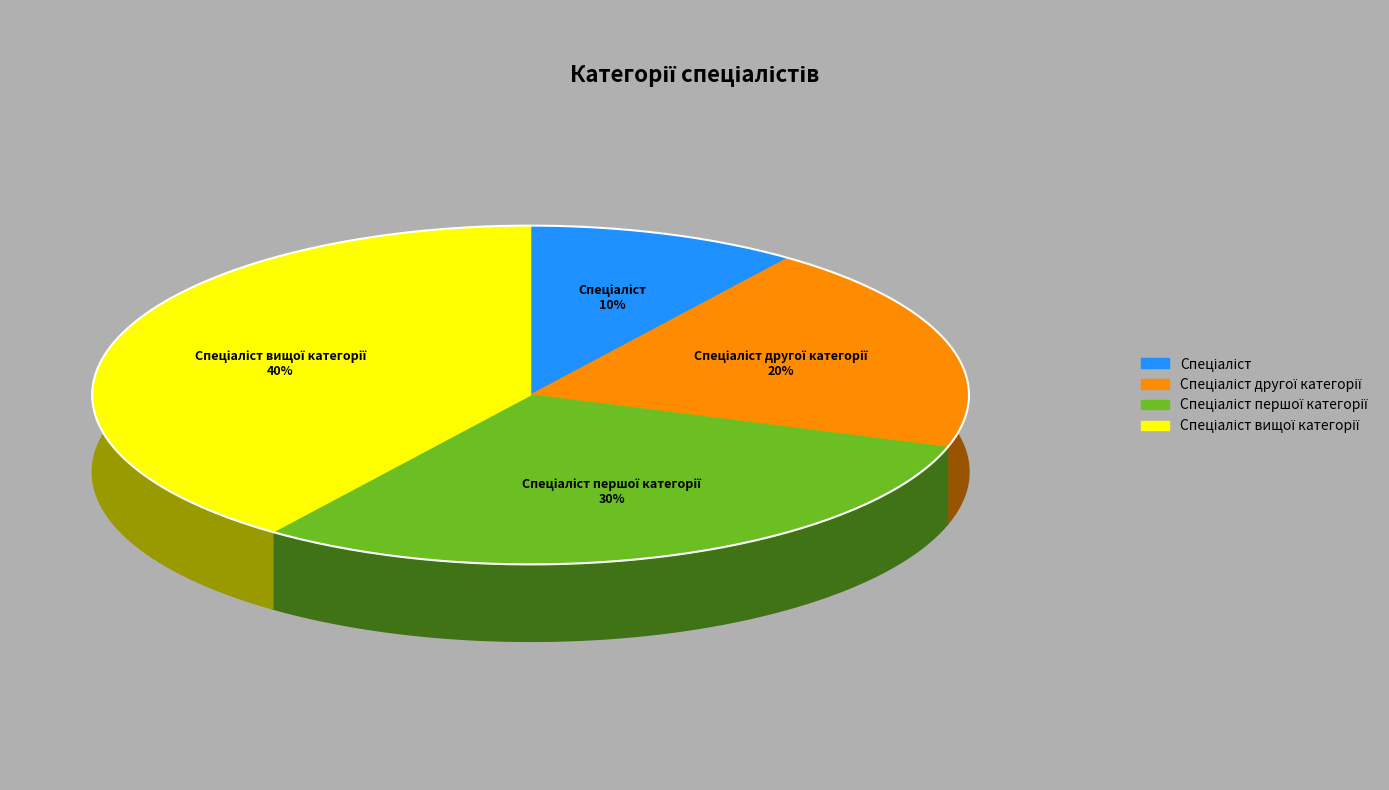

Does any single category account for the majority?

No